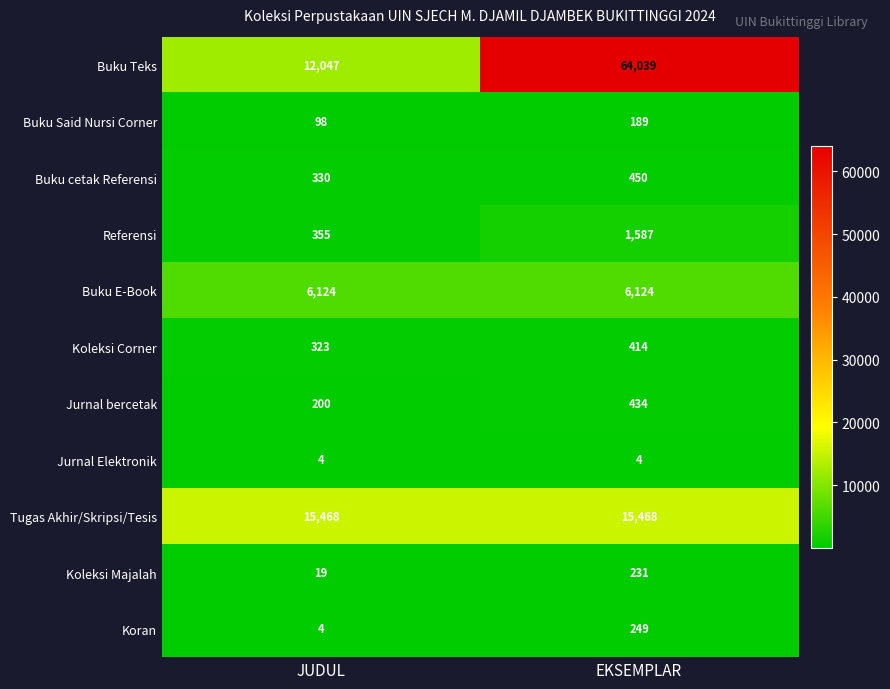

Reading right to left, transcribe all the data shown in this chart.

Buku Teks: EKSEMPLAR=64039	JUDUL=12047
Buku Said Nursi Corner: EKSEMPLAR=189	JUDUL=98
Buku cetak Referensi: EKSEMPLAR=450	JUDUL=330
Referensi: EKSEMPLAR=1587	JUDUL=355
Buku E-Book: EKSEMPLAR=6124	JUDUL=6124
Koleksi Corner: EKSEMPLAR=414	JUDUL=323
Jurnal bercetak: EKSEMPLAR=434	JUDUL=200
Jurnal Elektronik: EKSEMPLAR=4	JUDUL=4
Tugas Akhir/Skripsi/Tesis: EKSEMPLAR=15468	JUDUL=15468
Koleksi Majalah: EKSEMPLAR=231	JUDUL=19
Koran: EKSEMPLAR=249	JUDUL=4